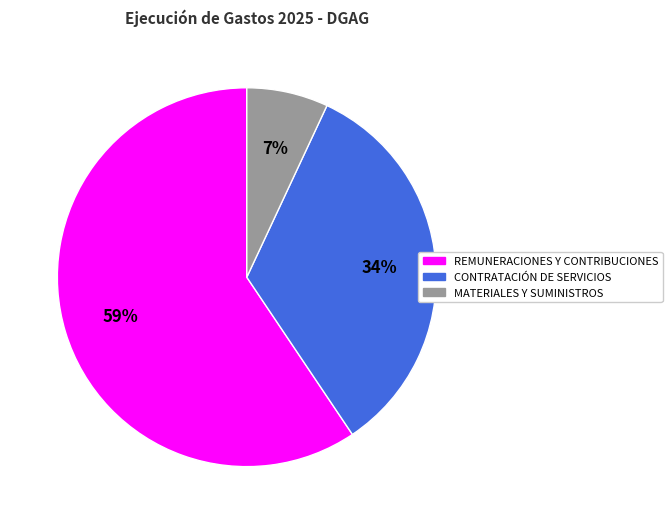

Does CONTRATACIÓN DE SERVICIOS account for over 50% of the chart?

No